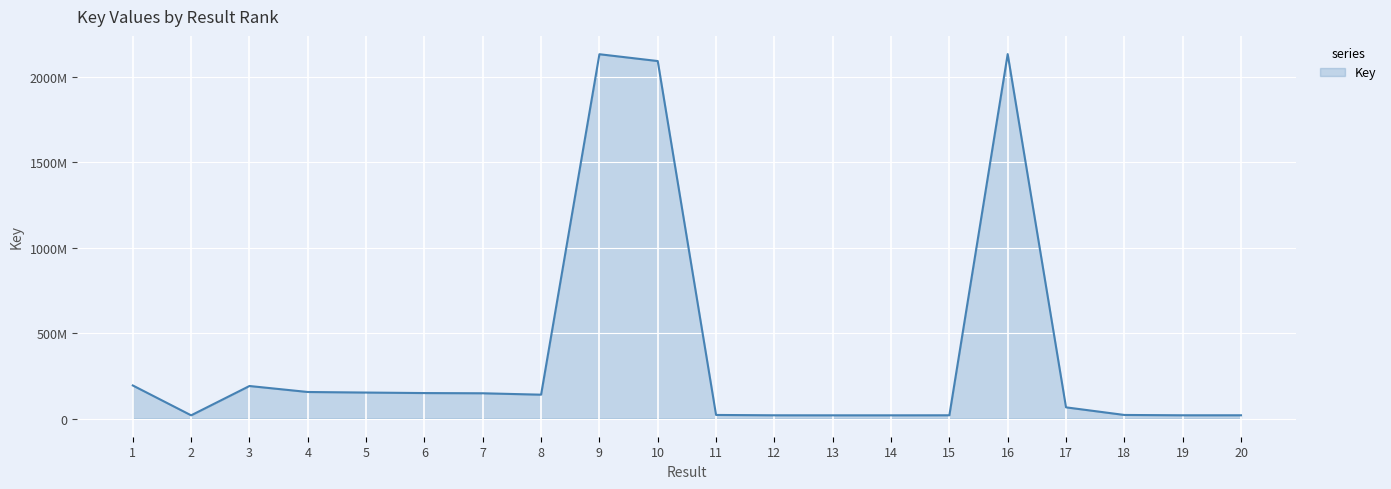

How many interior local valleys (lower than both neighbors) does the data have?

4